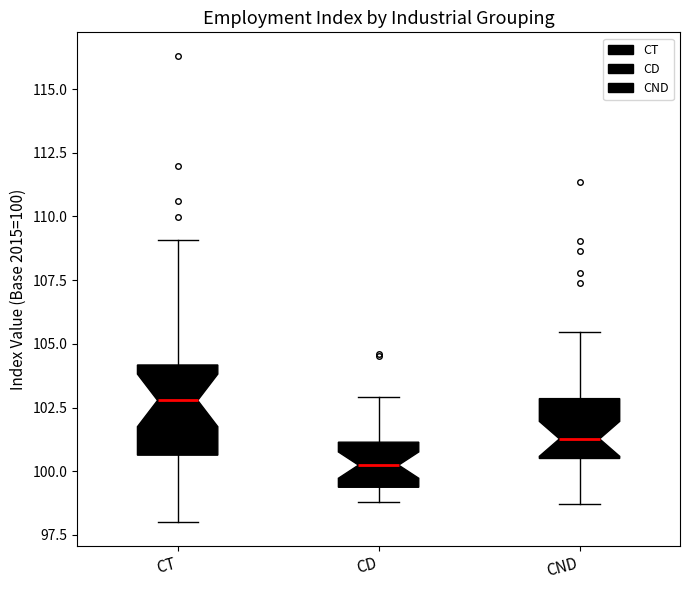

Which box is the tallest, from its lower edge to its upper edge?

CT